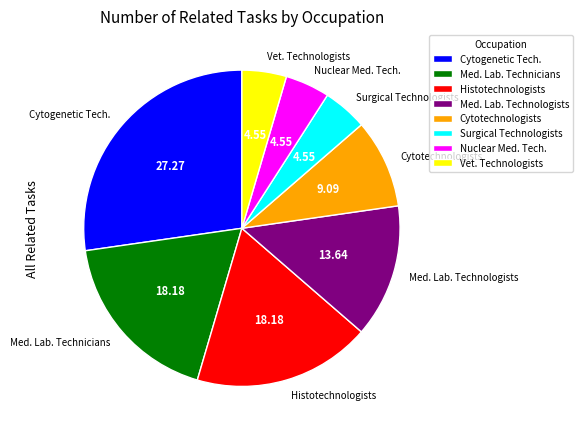

Do Vet. Technologists and Med. Lab. Technologists together represent more than half of the pie?

No